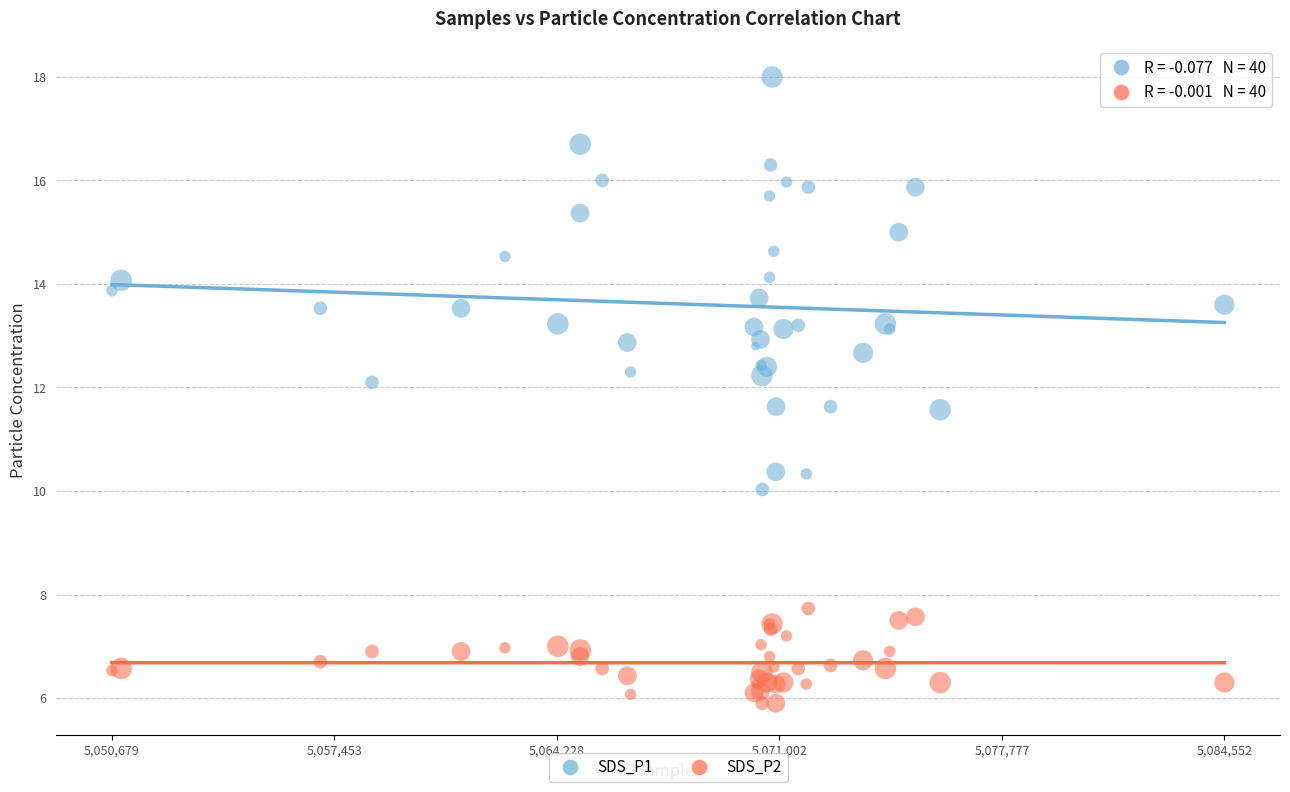

Which series has the widest spread of Y values?

SDS_P1